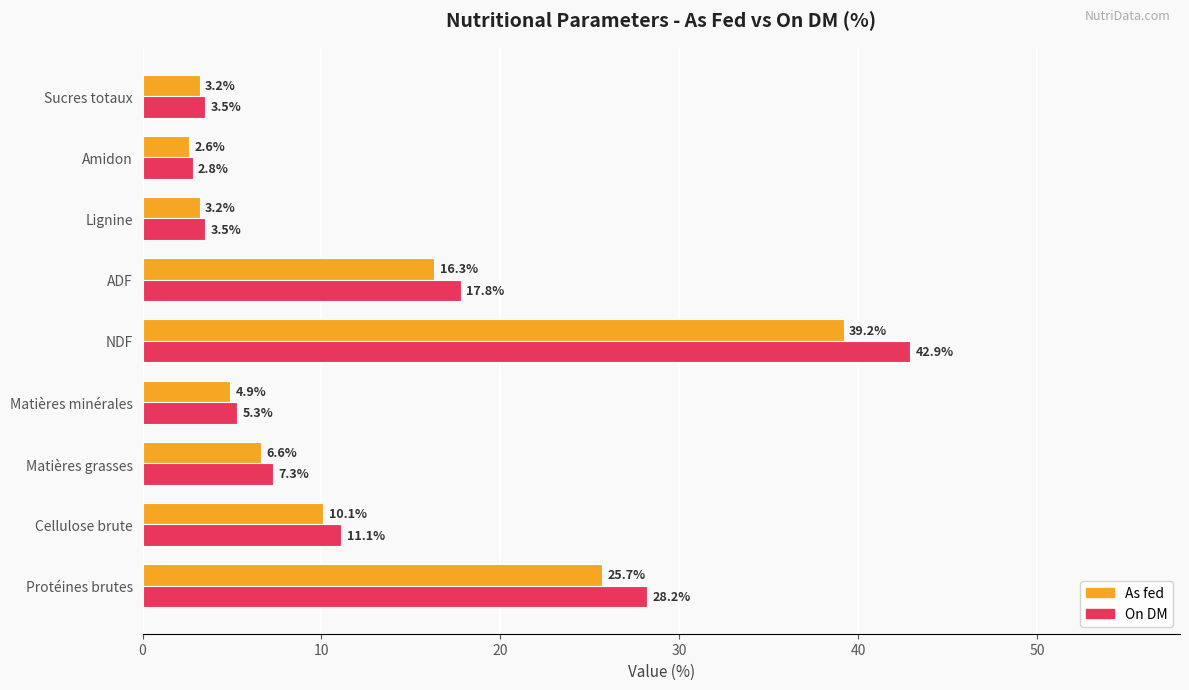

Which series has the largest total across all categories?

On DM